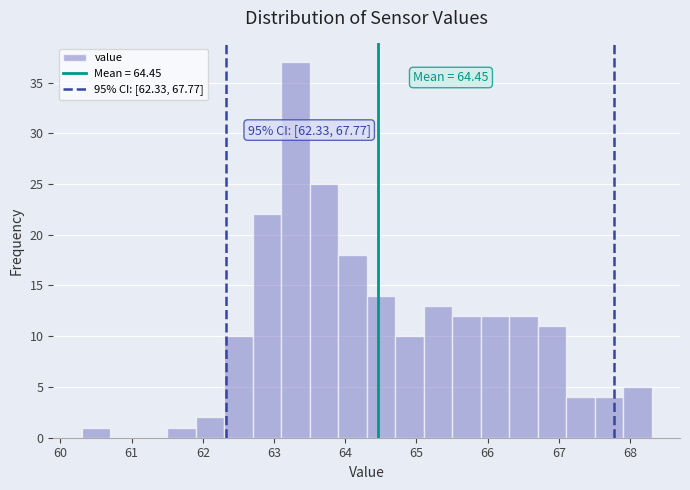

Which range on the x-axis has the tallest bar?

63.1 to 63.5